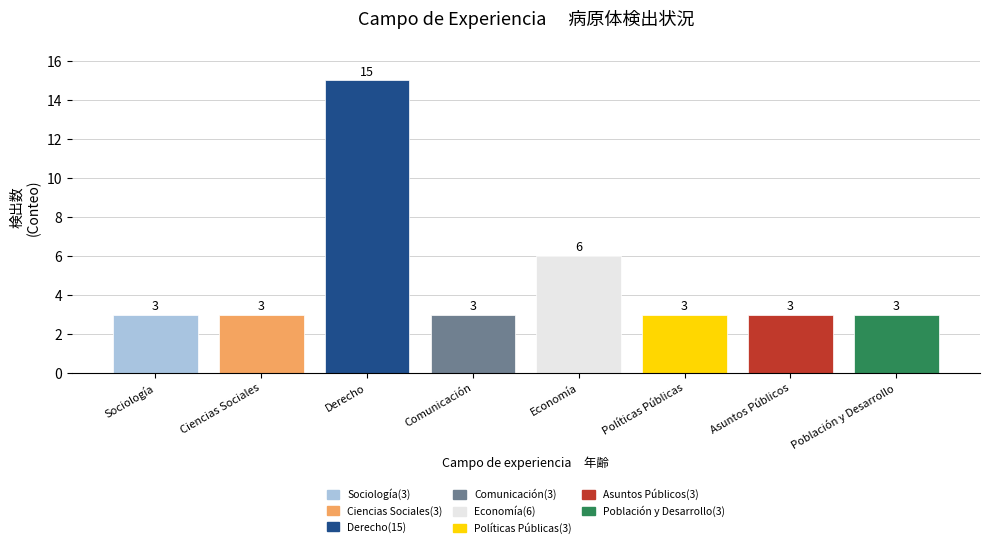

What is the difference between the maximum and minimum values?

12